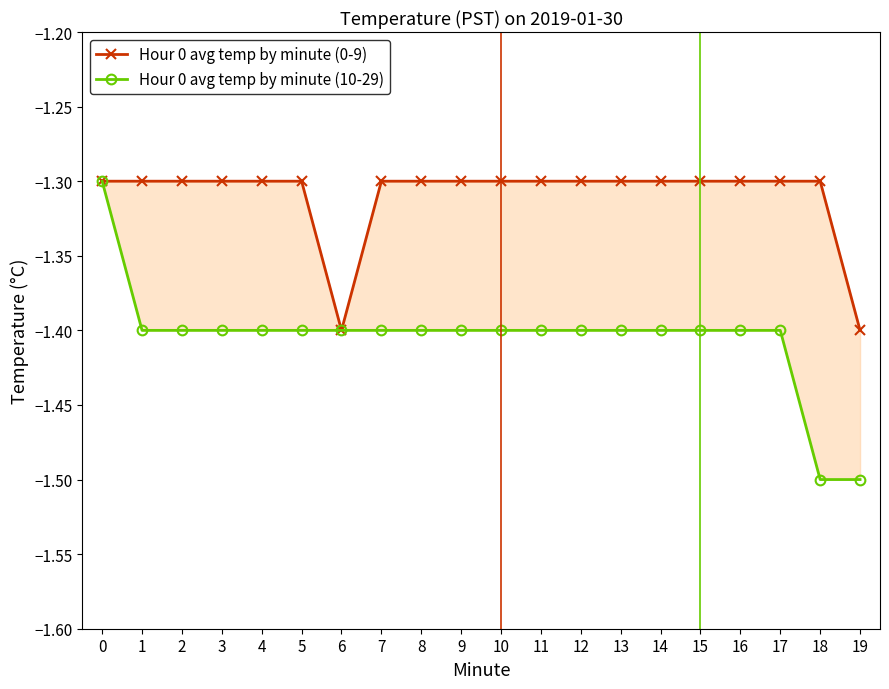

Is this an area chart (filled region under the line)?

No